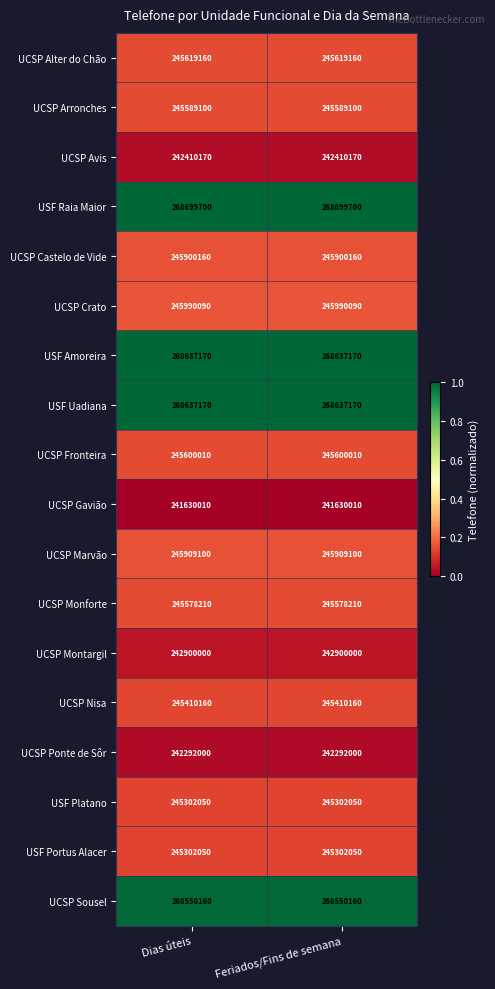

What is the minimum value for UCSP Ponte de Sôr?

242292000